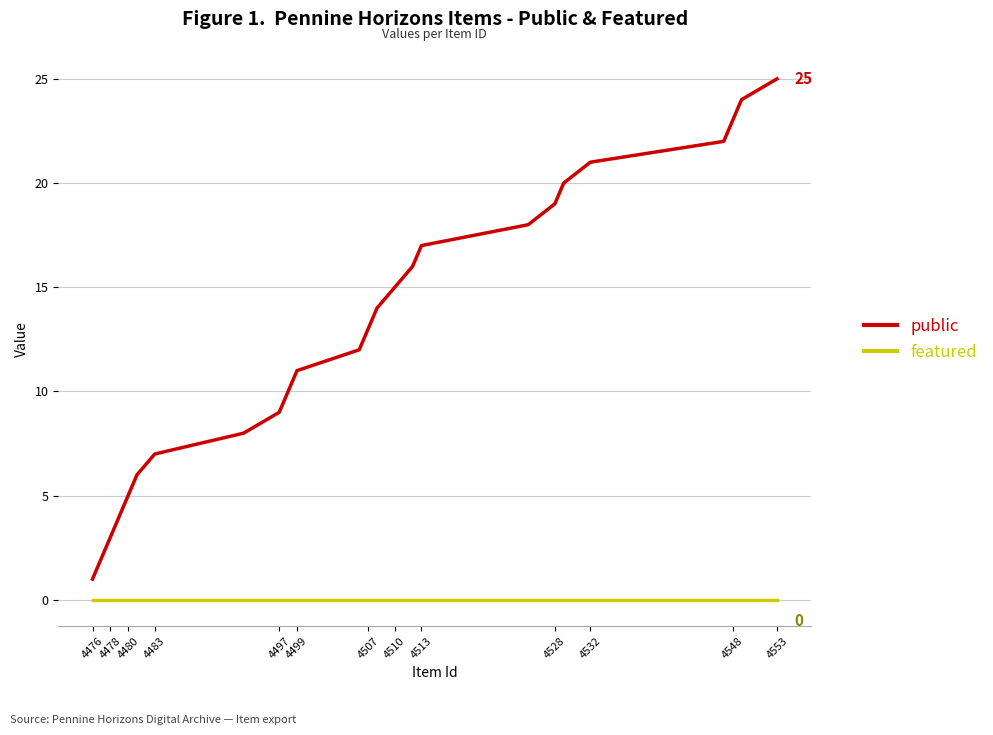

Which series has the largest total across all categories?

public